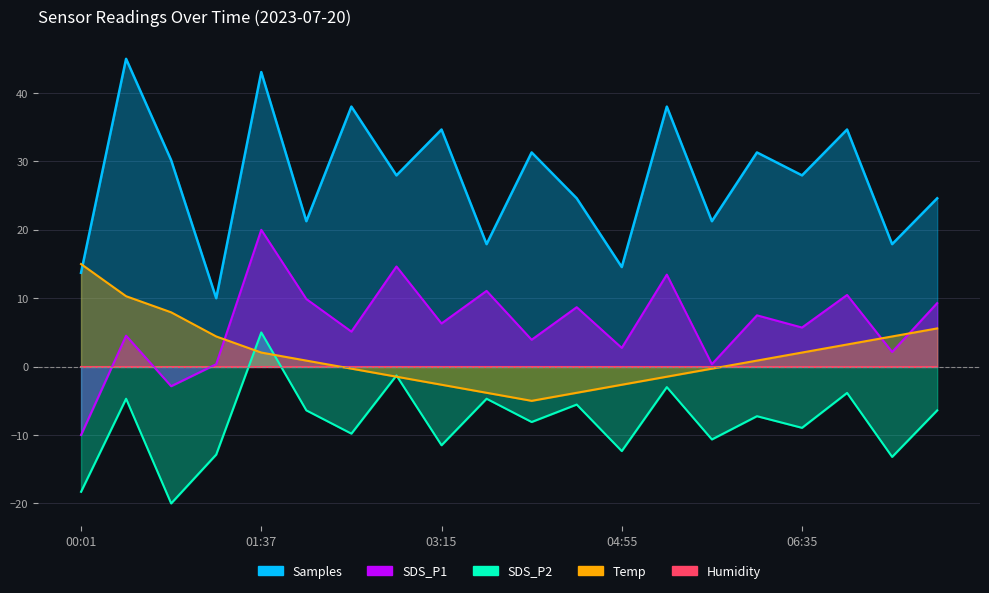

What is the difference between the maximum and minimum values in the Temp series?

20.0